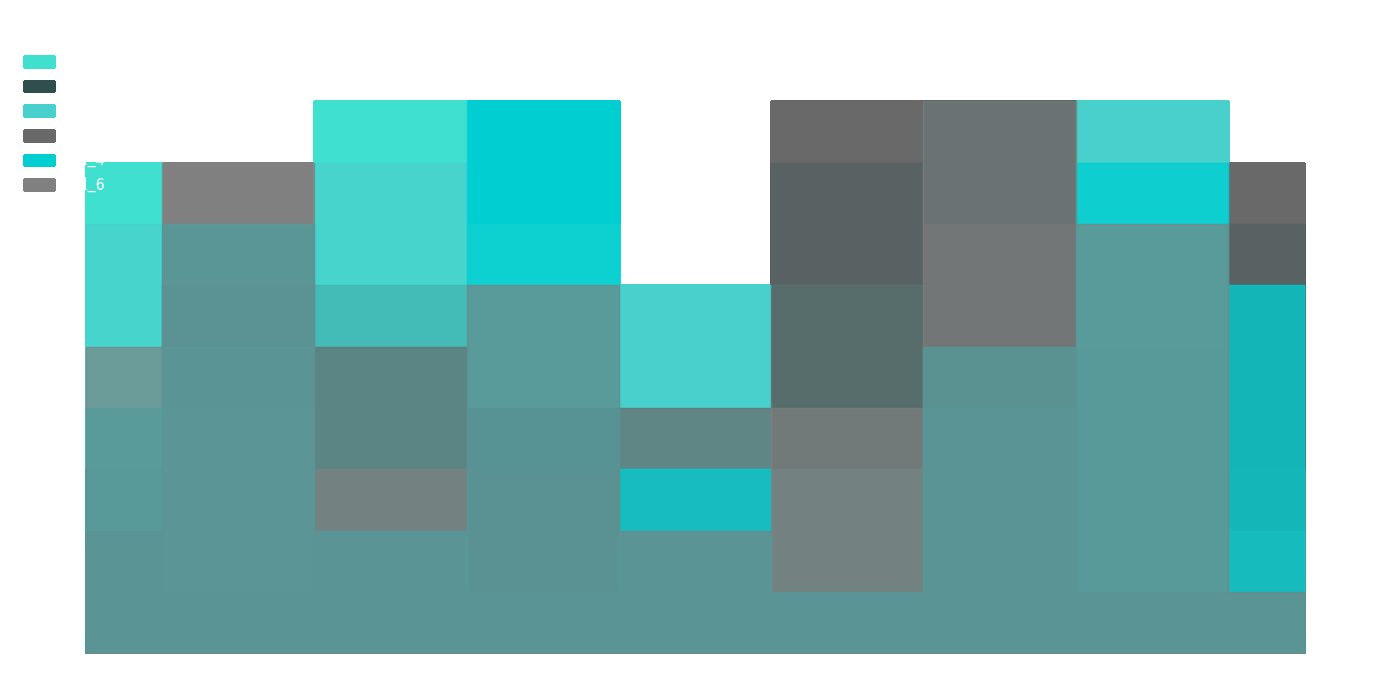

What is the label of the 4th point from the right?

5